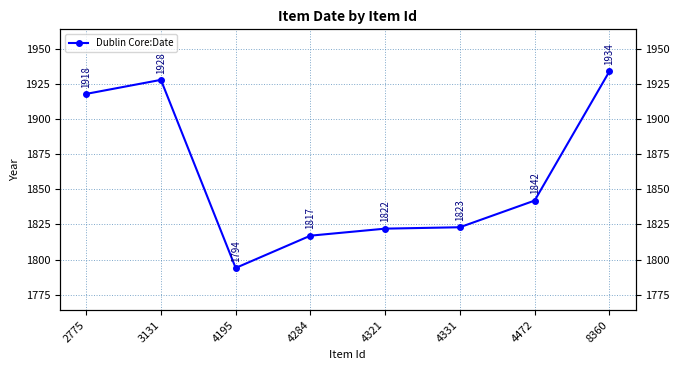

How many distinct data groups are displayed?

1